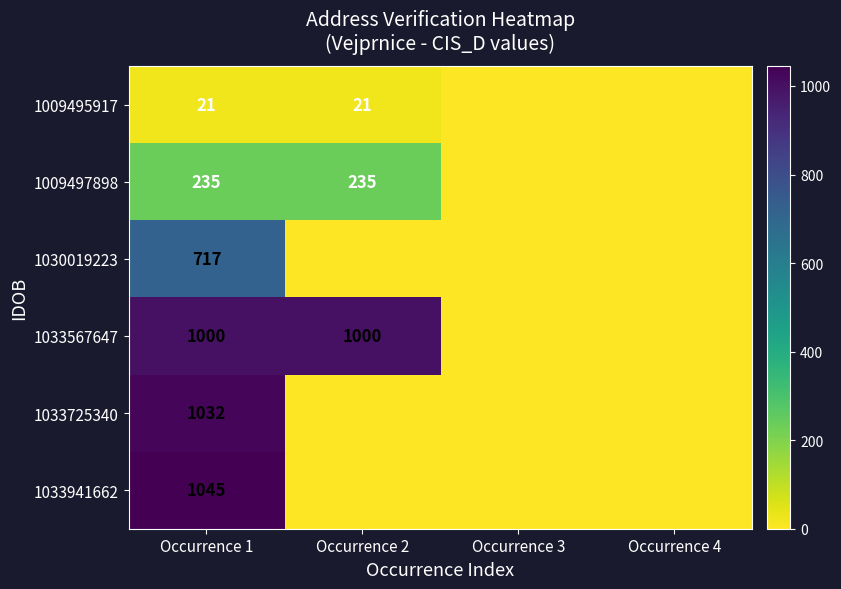

How many categories are shown in the chart?

4